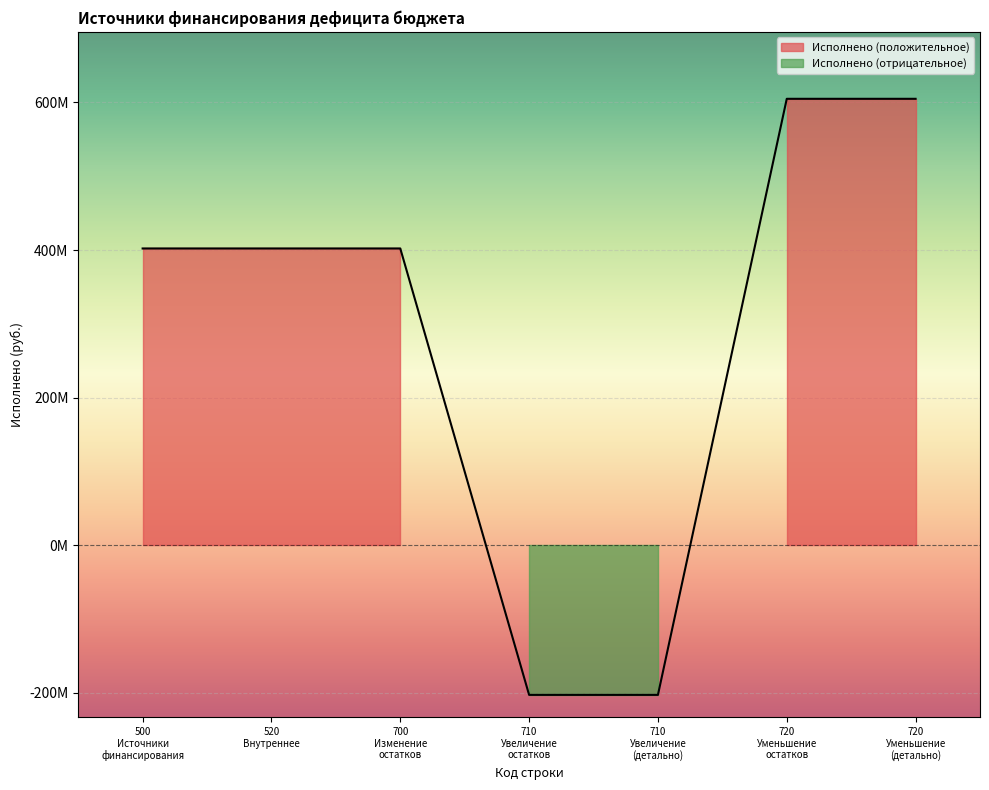

The chart shows a value of 402079759.1 at 520 Внутреннее. True or false?

True